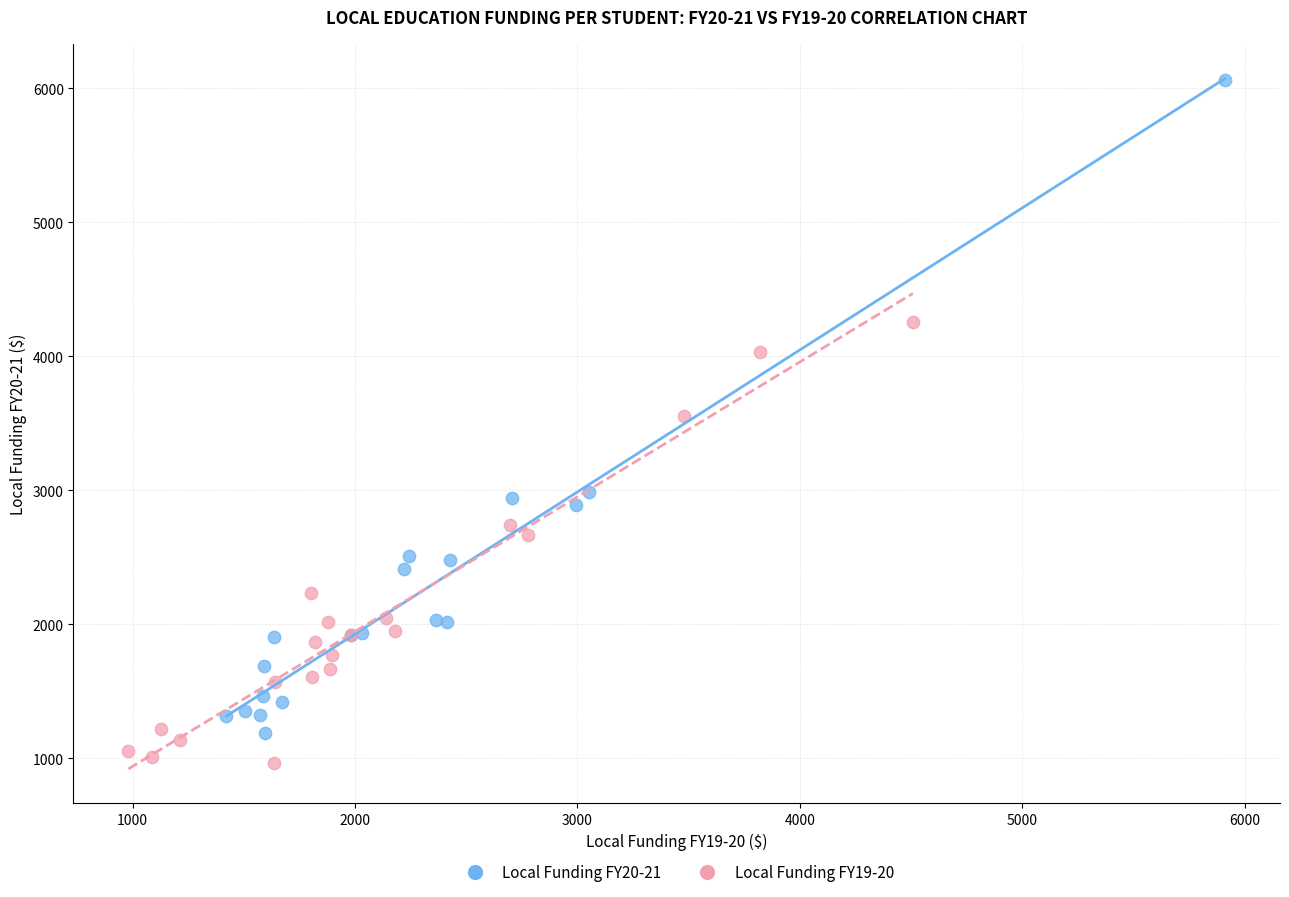

Which series contains the highest Y value?

Local Funding FY20-21